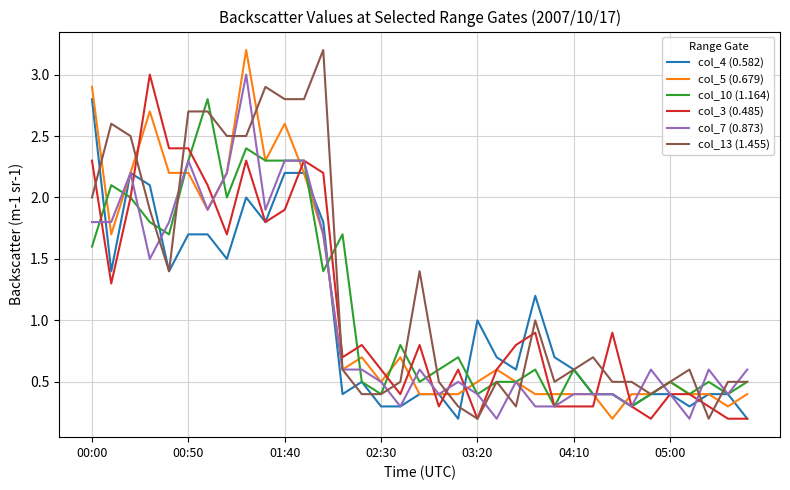

What is the maximum value shown in the chart?

3.2